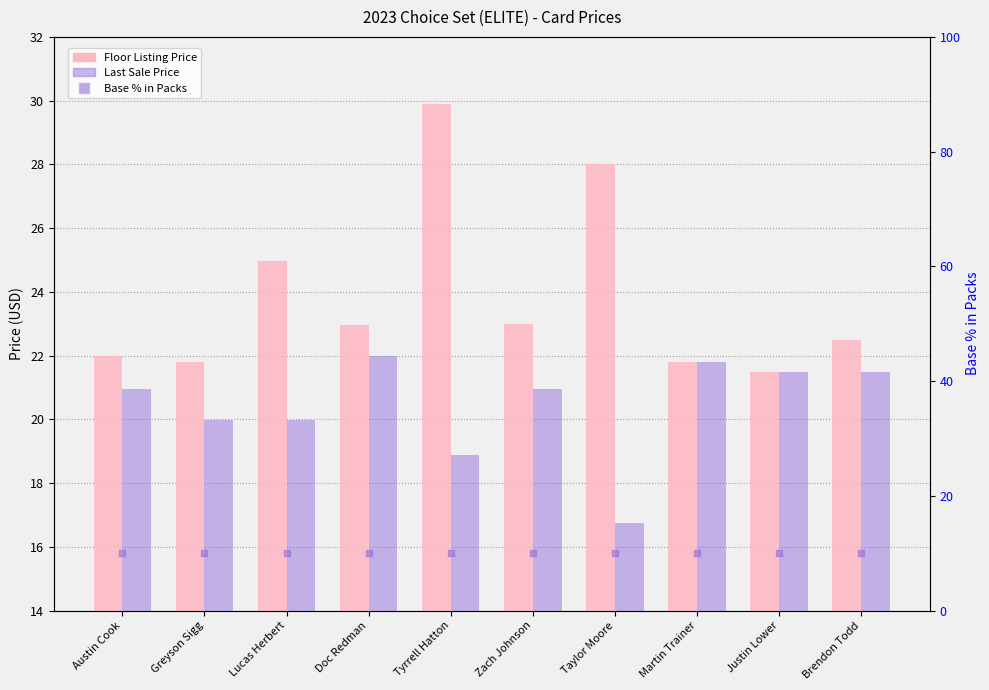

What is the label of the 8th bar from the right?

Lucas Herbert